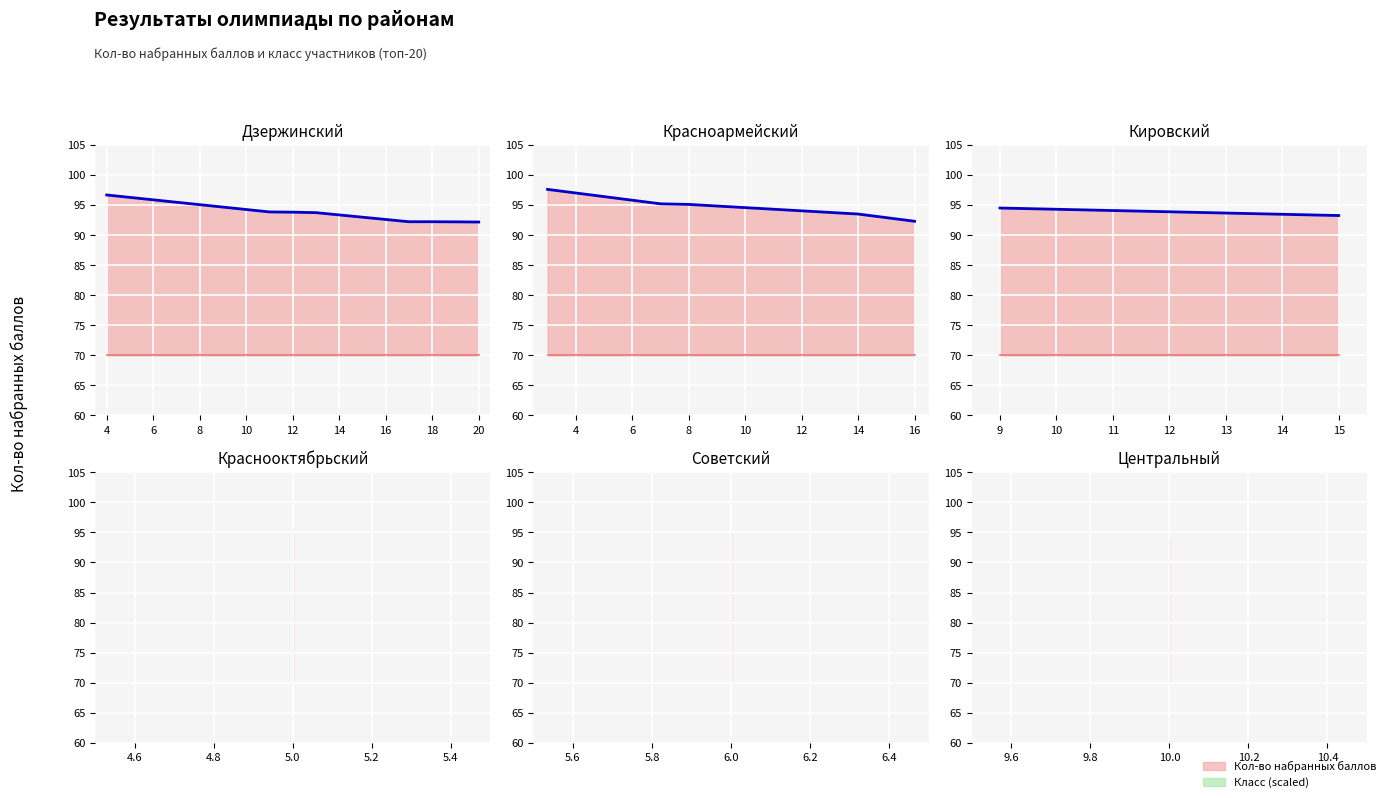

What value does the Класс (линия) series have at 9?

70.0